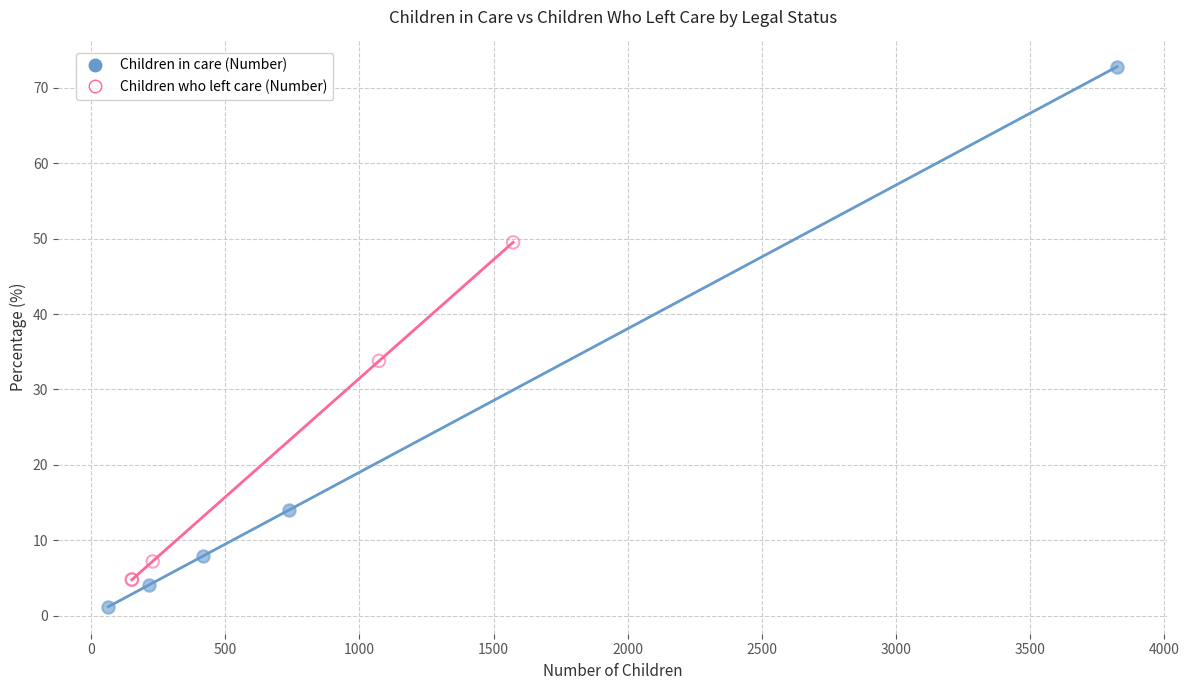

What are all the series names shown in the legend?

Children in care (Number), Children who left care (Number)